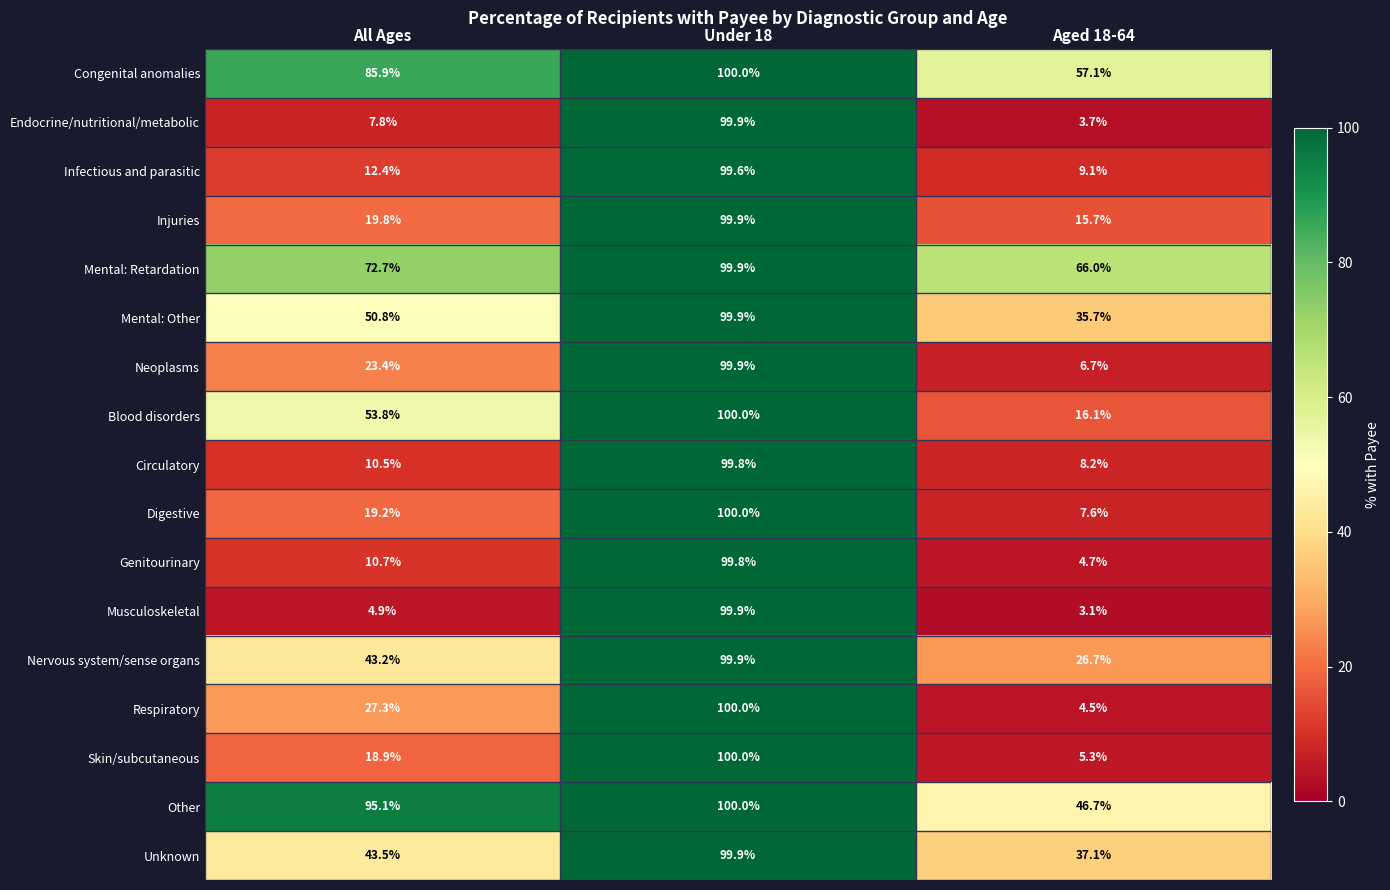

The value of Musculoskeletal at Under 18 is 99.9. True or false?

True